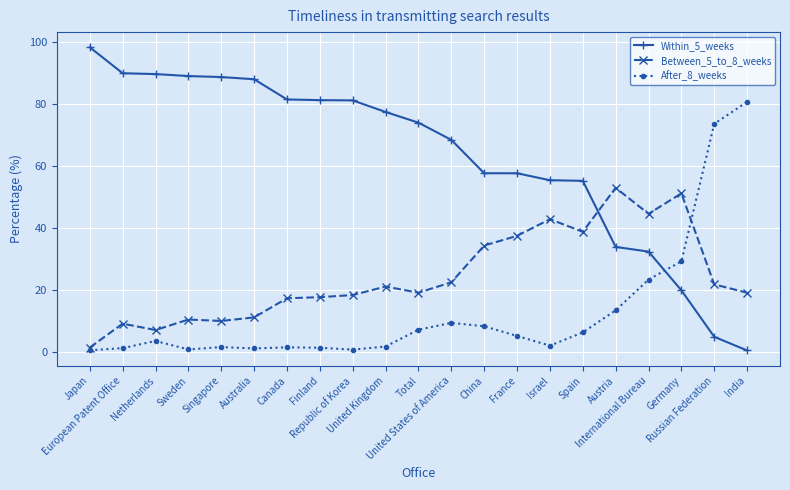

Is it true that Between_5_to_8_weeks equals 5.2 at Singapore?

False